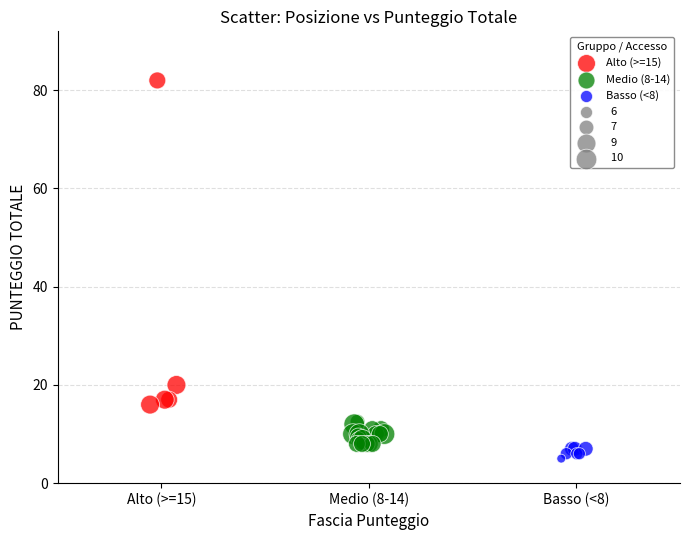

Which series contains the highest Y value?

Alto (>=15)